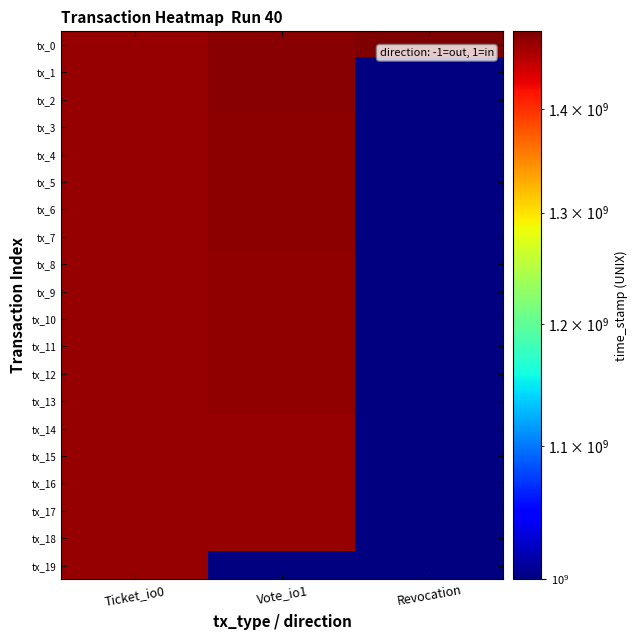

Which category has the lowest value across all series?

Ticket_io0